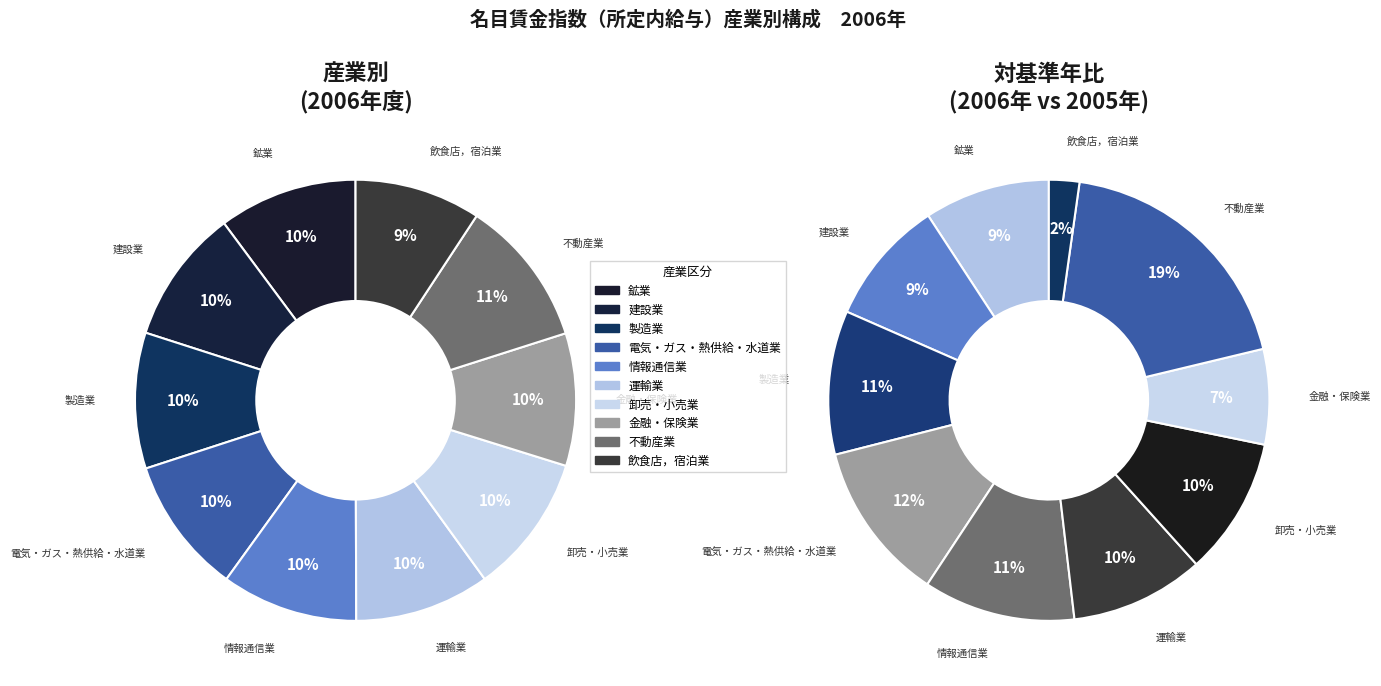

Rank the categories by value from highest to lowest.

不動産業, 卸売・小売業, 鉱業, 電気・ガス・熱供給・水道業, 情報通信業, 製造業, 運輸業, 建設業, 金融・保険業, 飲食店，宿泊業